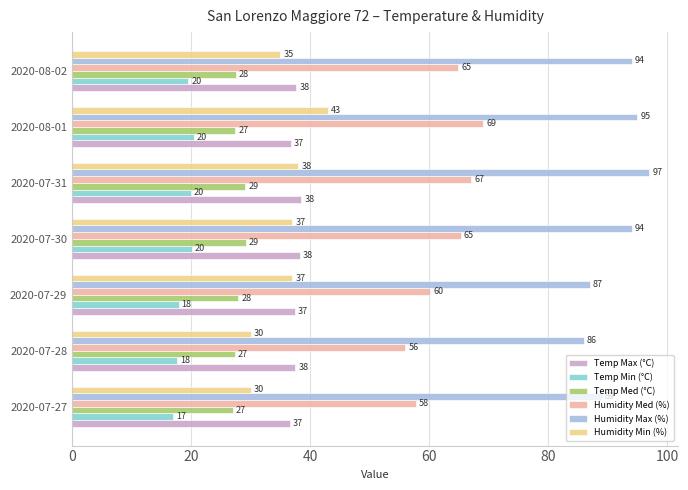

What is the difference between the highest and lowest values at 2020-07-27?

72.0